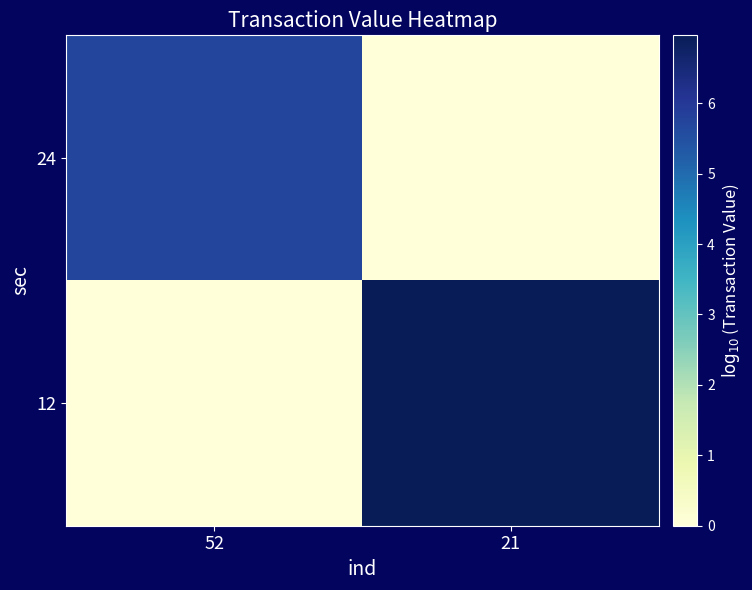

What is the total value across all series at 52?

5.7